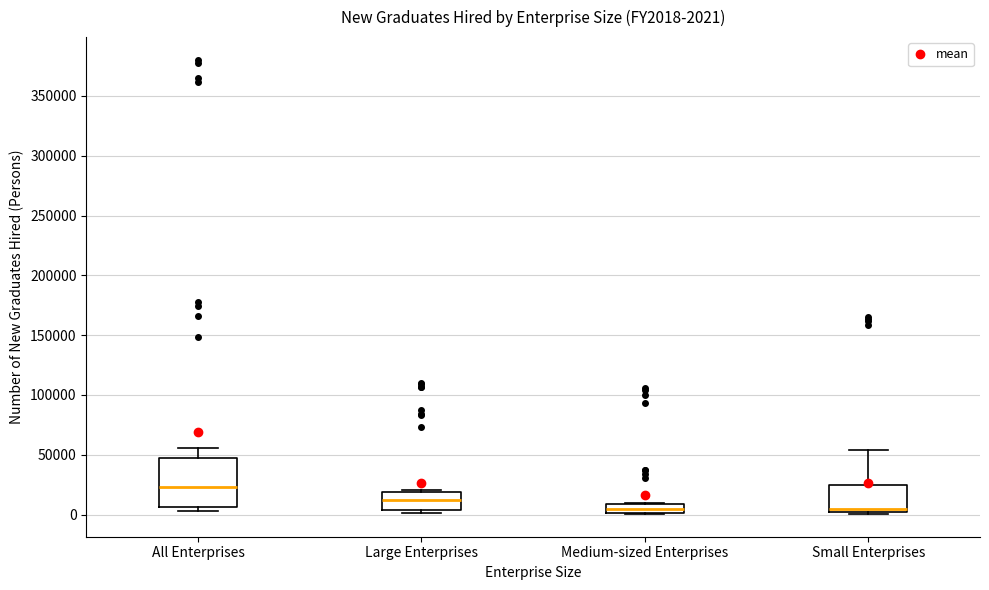

Comparing the boxes themselves (not the whiskers), which one is the tallest?

All Enterprises